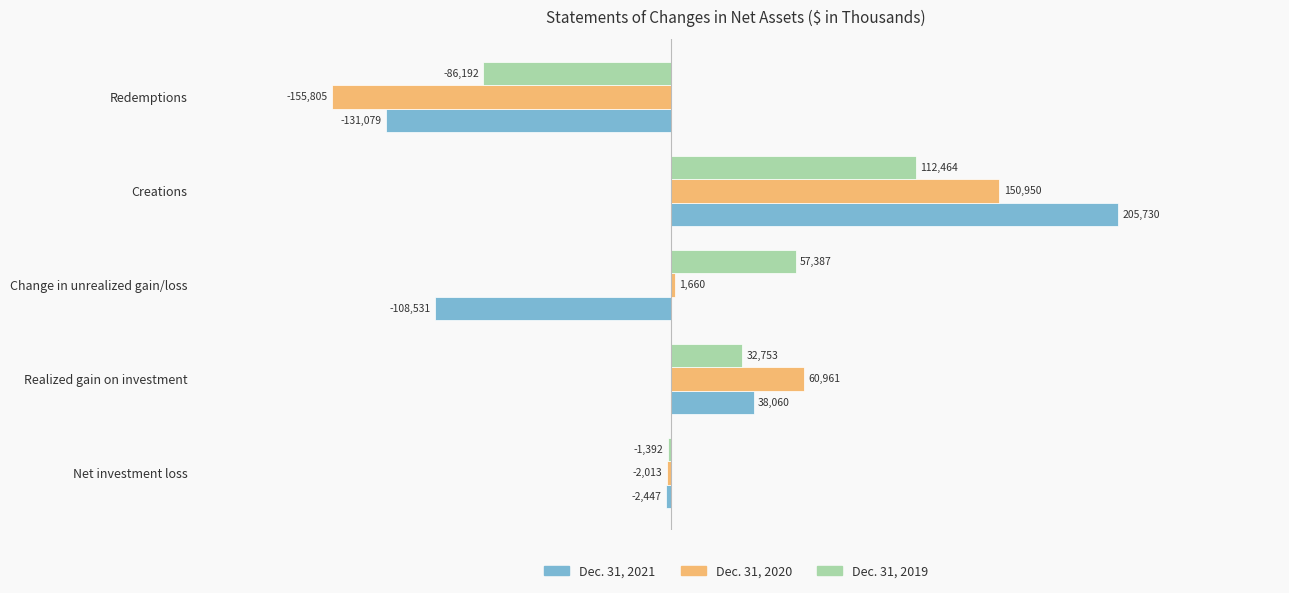

Between Net investment loss and Redemptions, which series saw the biggest shift?

Dec. 31, 2020